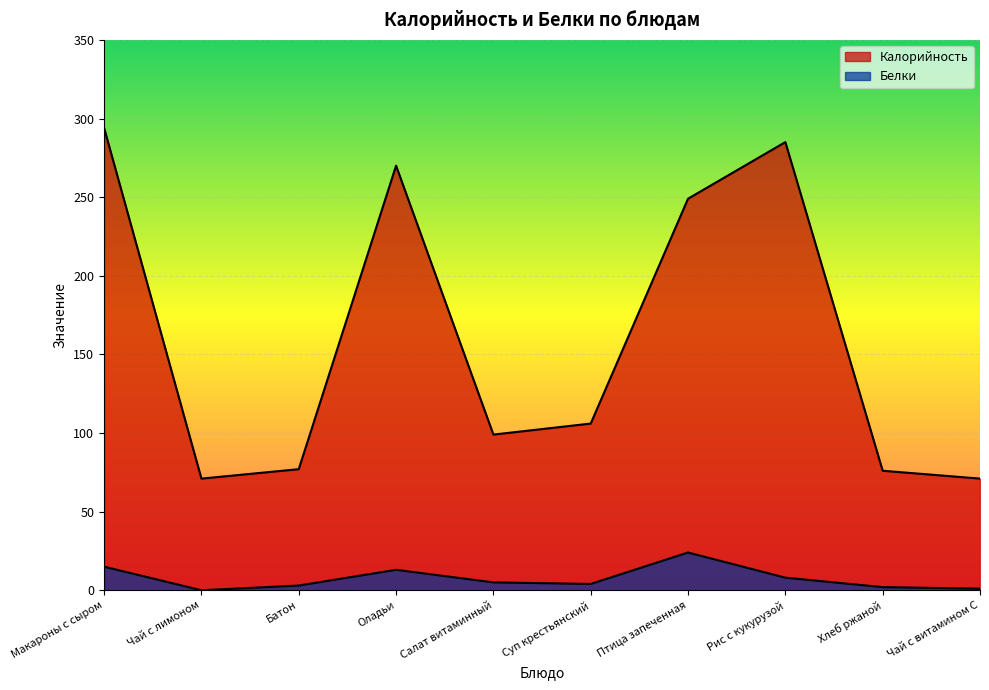

How many values in the Калорийность series exceed 106?

4